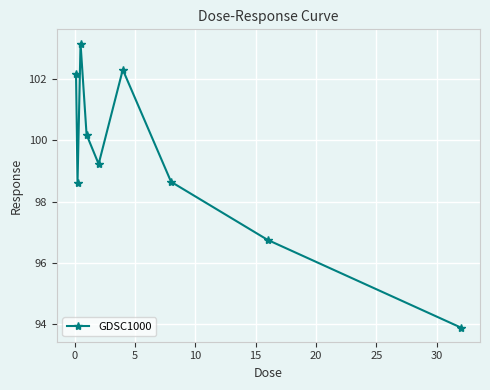

Count the number of values greater than 99.

5